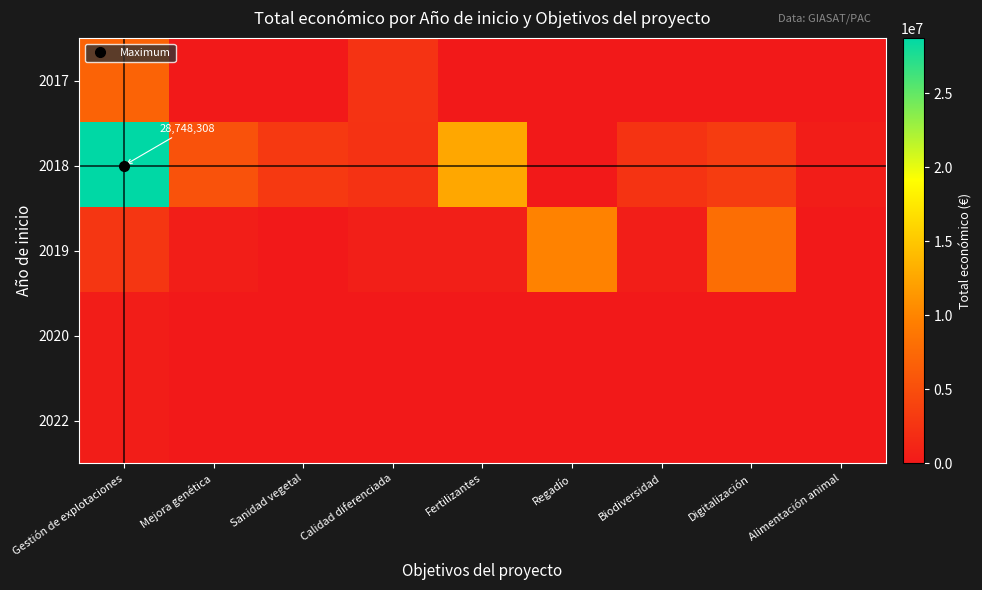

At how many categories does at least one series exceed 10936750?

2